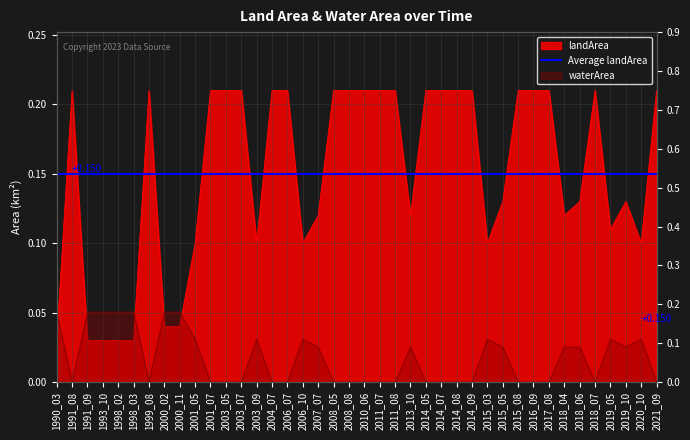

What is the difference between the maximum and minimum values in the waterArea series?

0.2